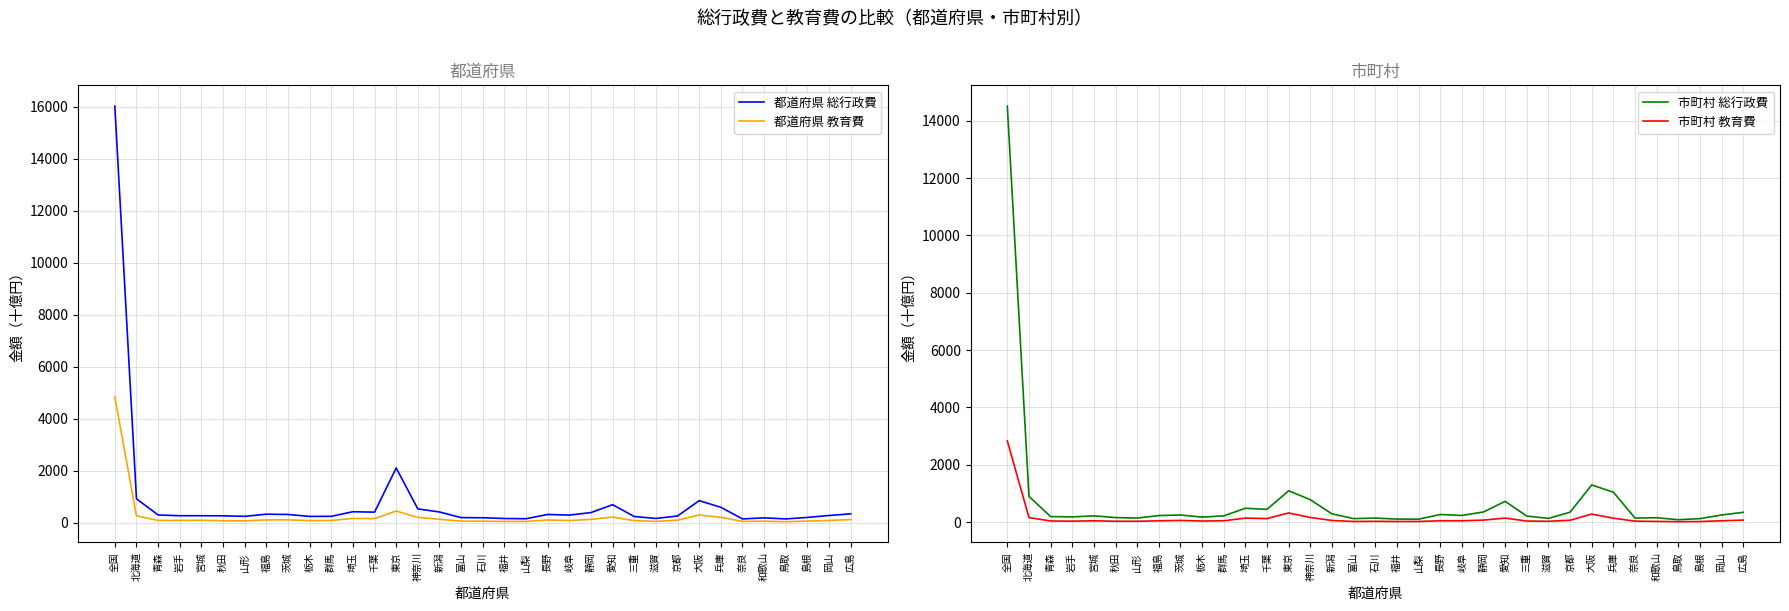

Count the number of categories in the chart.

35